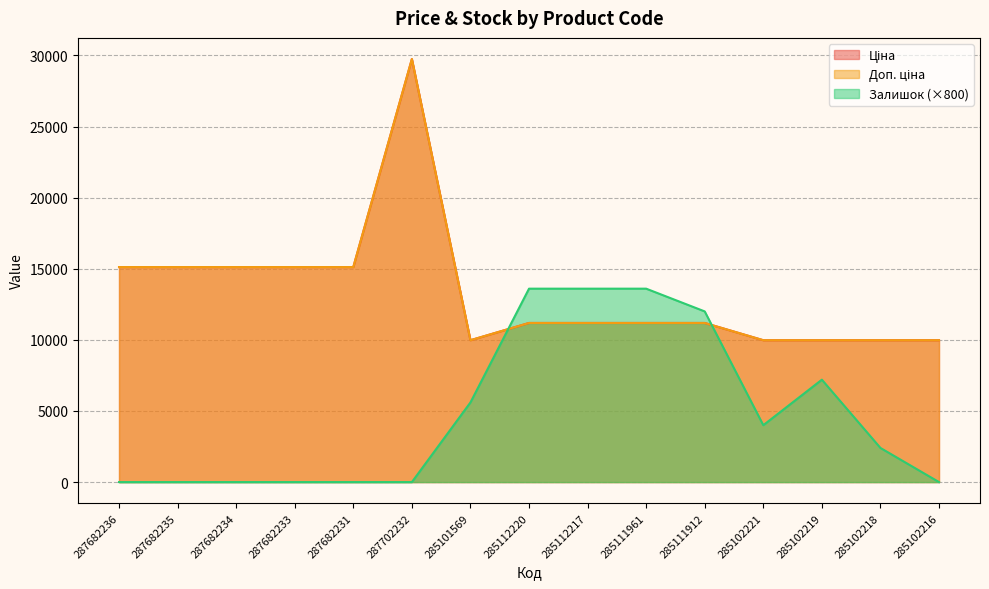

What is the maximum value for Доп. ціна?

29747.2